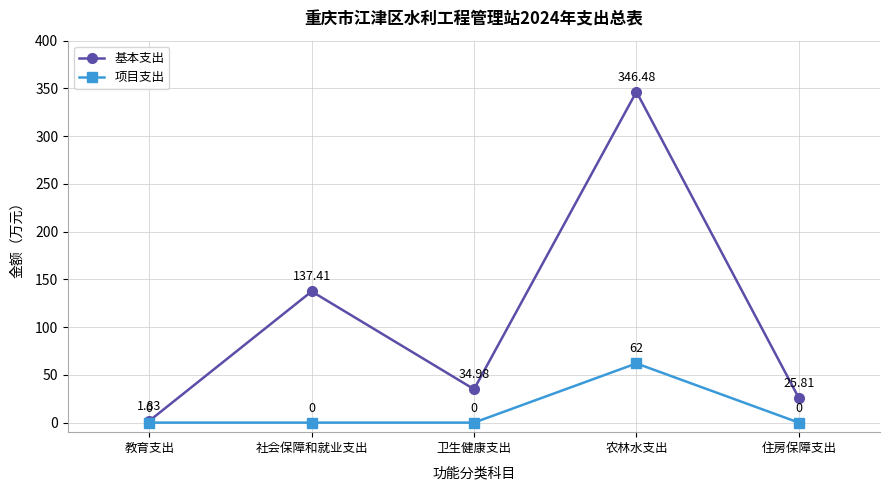

What is the label of the 3rd point from the right?

卫生健康支出